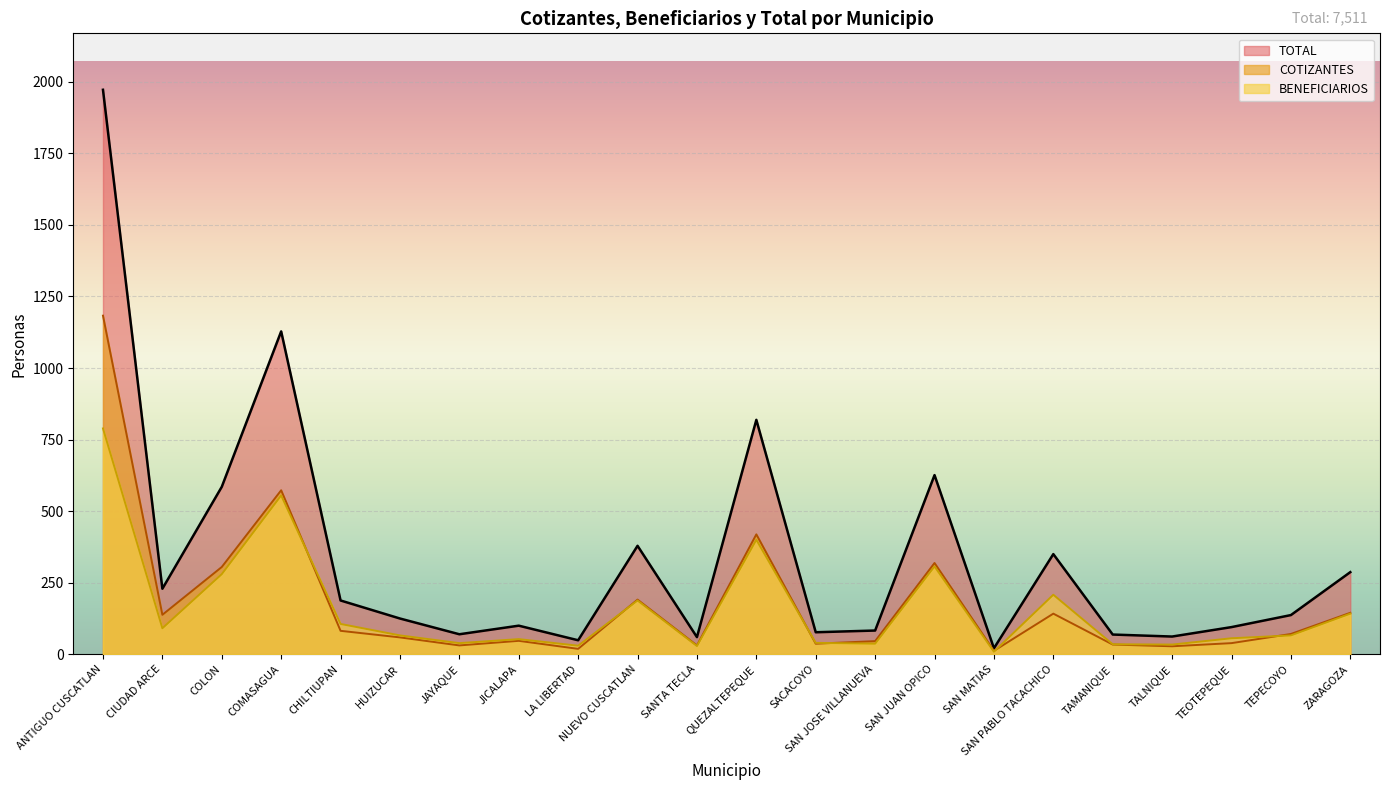

How many distinct data groups are displayed?

3